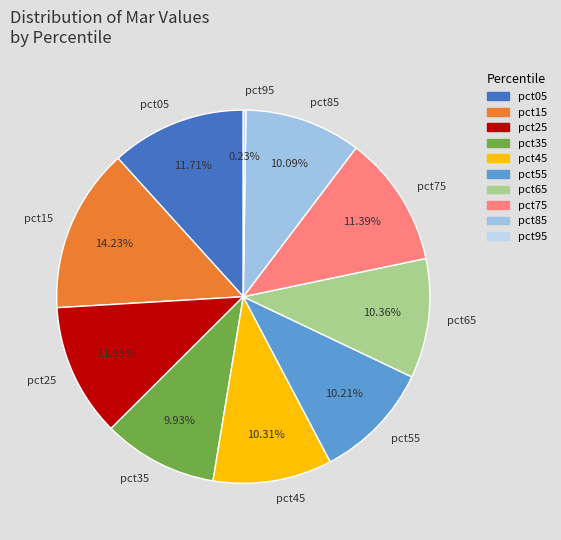

What is the total percentage of pct25 and pct55?

21.7%